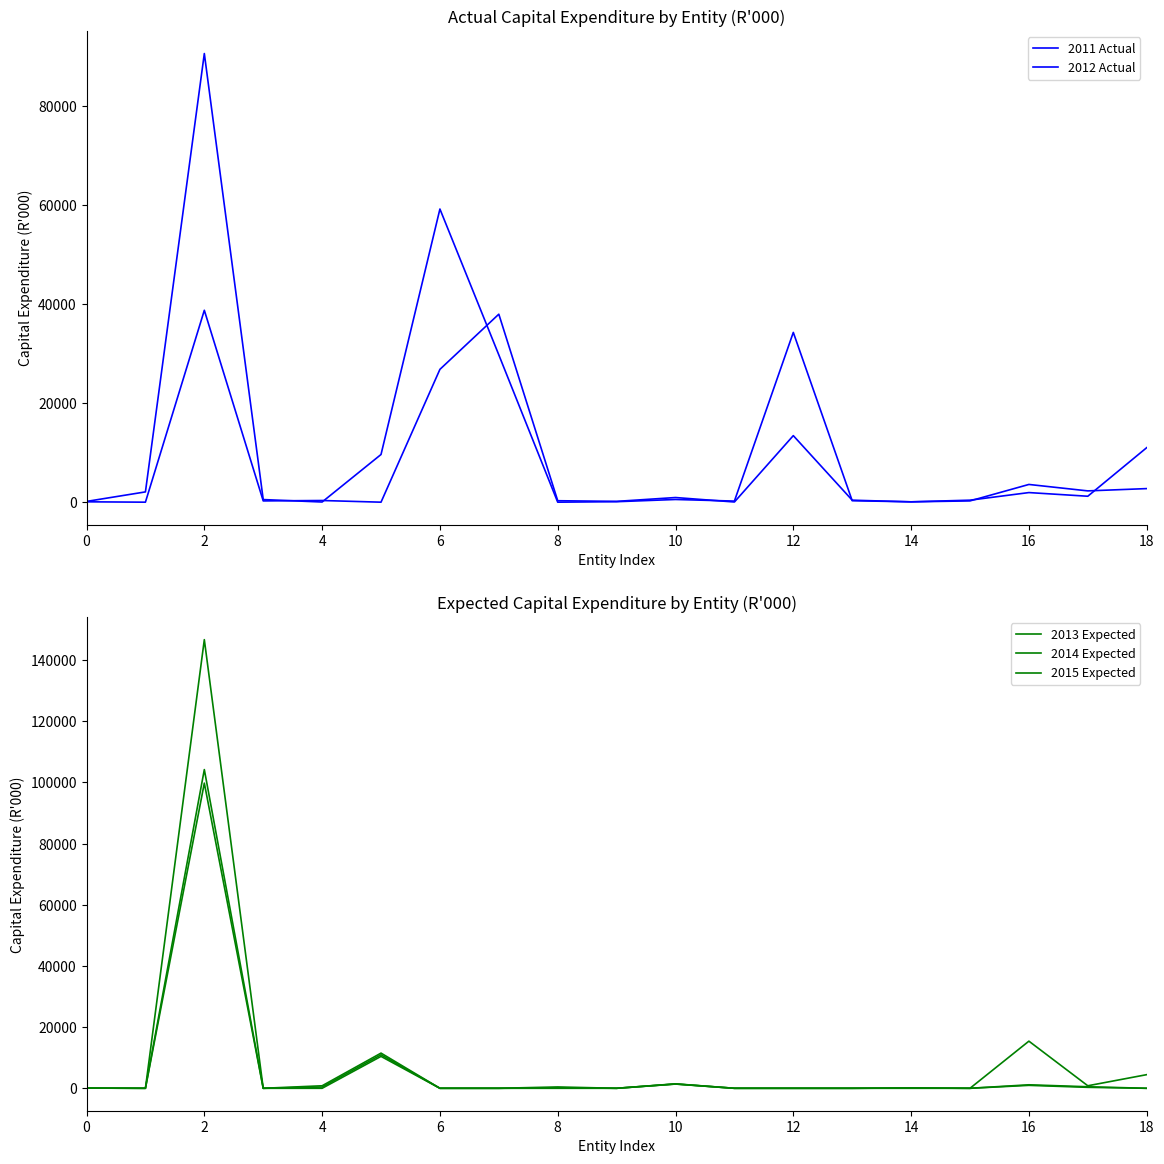

What is the label of the 7th point from the right?

12